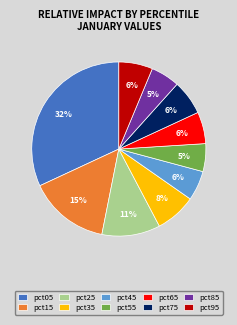

Which slice is the largest?

pct05